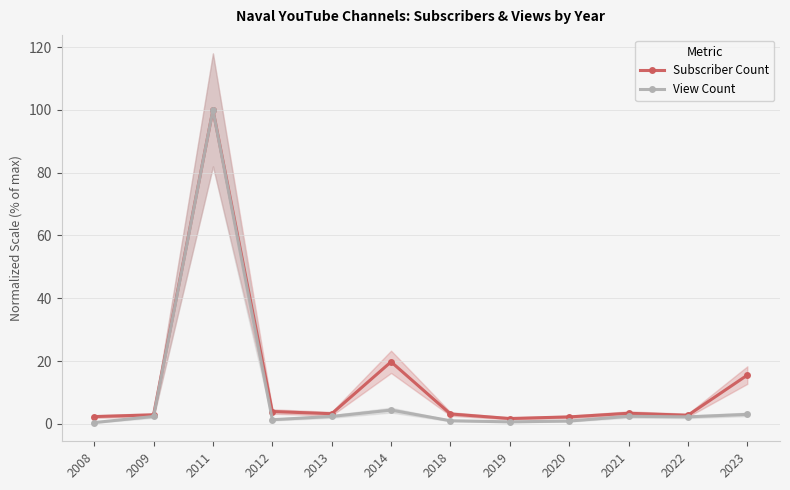

What is the value of the View Count point at the 3rd from the left?

100.0